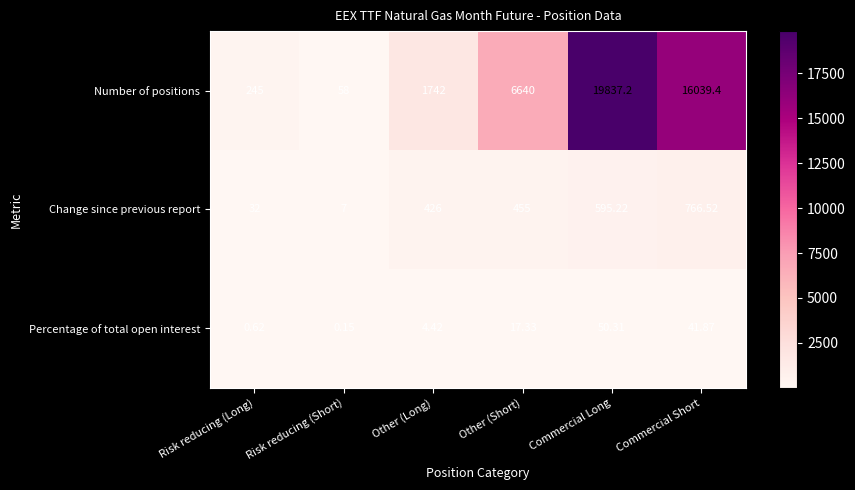

List the labels in order of Change since previous report value, largest first.

Commercial Short, Commercial Long, Other (Short), Other (Long), Risk reducing (Long), Risk reducing (Short)